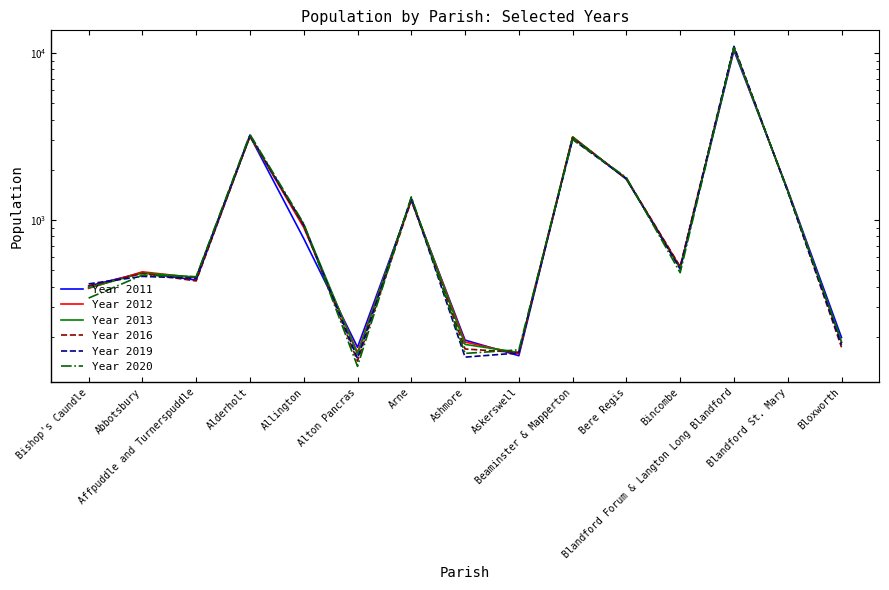

Reading left to right, list all the values displayed in this chart.

Year 2011: Bishop's Caundle=403	Abbotsbury=484	Affpuddle and Turnerspuddle=437	Alderholt=3184	Allington=775	Alton Pancras=173	Arne=1308	Ashmore=191	Askerswell=154	Beaminster & Mapperton=3131	Bere Regis=1757	Bincombe=518	Blandford Forum & Langton Long Blandford=10382	Blandford St. Mary=1518	Bloxworth=198
Year 2012: Bishop's Caundle=390	Abbotsbury=490	Affpuddle and Turnerspuddle=451	Alderholt=3190	Allington=903	Alton Pancras=161	Arne=1327	Ashmore=186	Askerswell=158	Beaminster & Mapperton=3146	Bere Regis=1763	Bincombe=522	Blandford Forum & Langton Long Blandford=10660	Blandford St. Mary=1501	Bloxworth=186
Year 2013: Bishop's Caundle=393	Abbotsbury=482	Affpuddle and Turnerspuddle=456	Alderholt=3166	Allington=943	Alton Pancras=157	Arne=1339	Ashmore=180	Askerswell=161	Beaminster & Mapperton=3155	Bere Regis=1762	Bincombe=514	Blandford Forum & Langton Long Blandford=10730	Blandford St. Mary=1496	Bloxworth=185
Year 2016: Bishop's Caundle=404	Abbotsbury=479	Affpuddle and Turnerspuddle=432	Alderholt=3192	Allington=925	Alton Pancras=143	Arne=1313	Ashmore=169	Askerswell=161	Beaminster & Mapperton=3114	Bere Regis=1775	Bincombe=527	Blandford Forum & Langton Long Blandford=10927	Blandford St. Mary=1493	Bloxworth=173
Year 2019: Bishop's Caundle=415	Abbotsbury=460	Affpuddle and Turnerspuddle=448	Alderholt=3233	Allington=934	Alton Pancras=148	Arne=1358	Ashmore=151	Askerswell=160	Beaminster & Mapperton=3043	Bere Regis=1775	Bincombe=508	Blandford Forum & Langton Long Blandford=10992	Blandford St. Mary=1485	Bloxworth=179
Year 2020: Bishop's Caundle=341	Abbotsbury=468	Affpuddle and Turnerspuddle=458	Alderholt=3262	Allington=953	Alton Pancras=133	Arne=1378	Ashmore=159	Askerswell=167	Beaminster & Mapperton=3046	Bere Regis=1799	Bincombe=484	Blandford Forum & Langton Long Blandford=10824	Blandford St. Mary=1496	Bloxworth=188